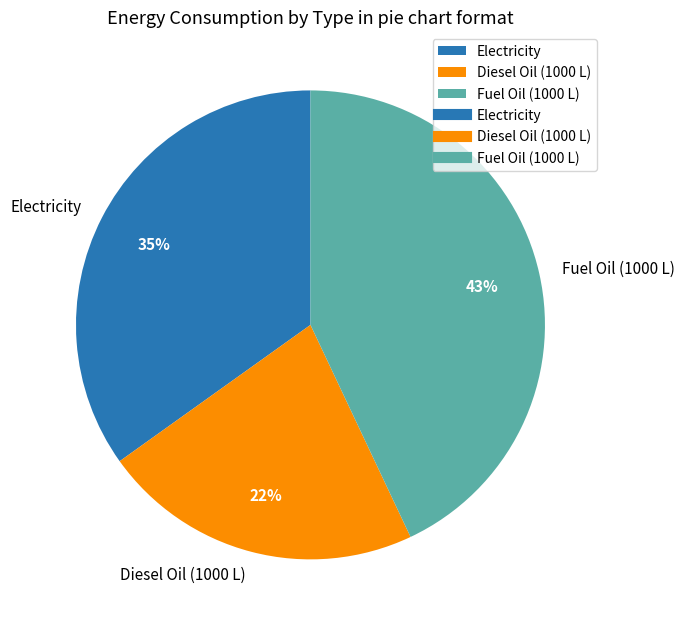

Count the number of slices in the pie.

3